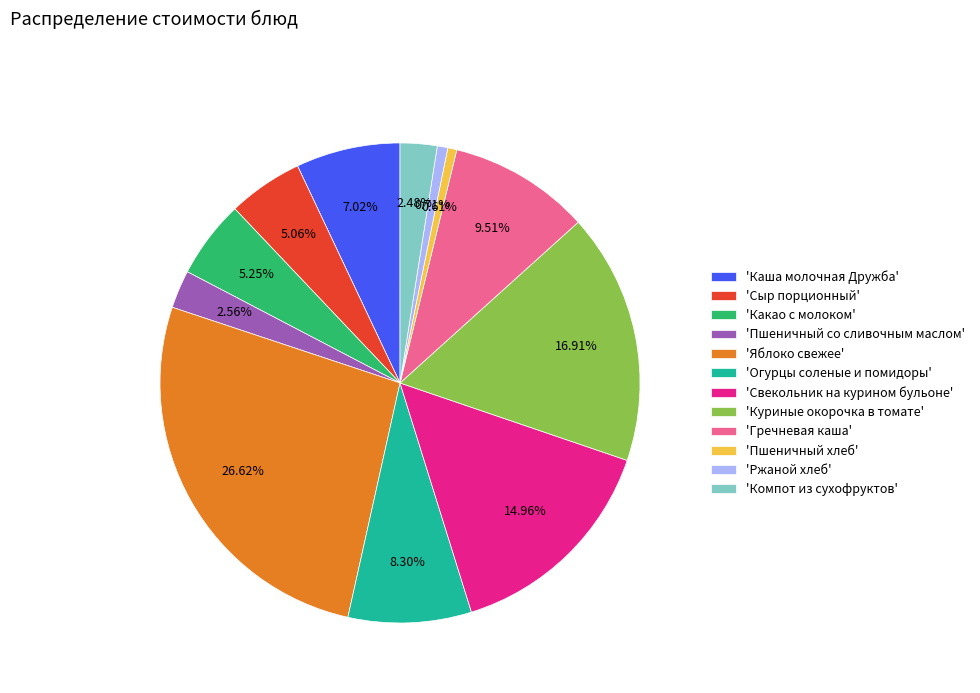

Which has a higher value, 'Каша молочная Дружба' or 'Сыр порционный'?

'Каша молочная Дружба'